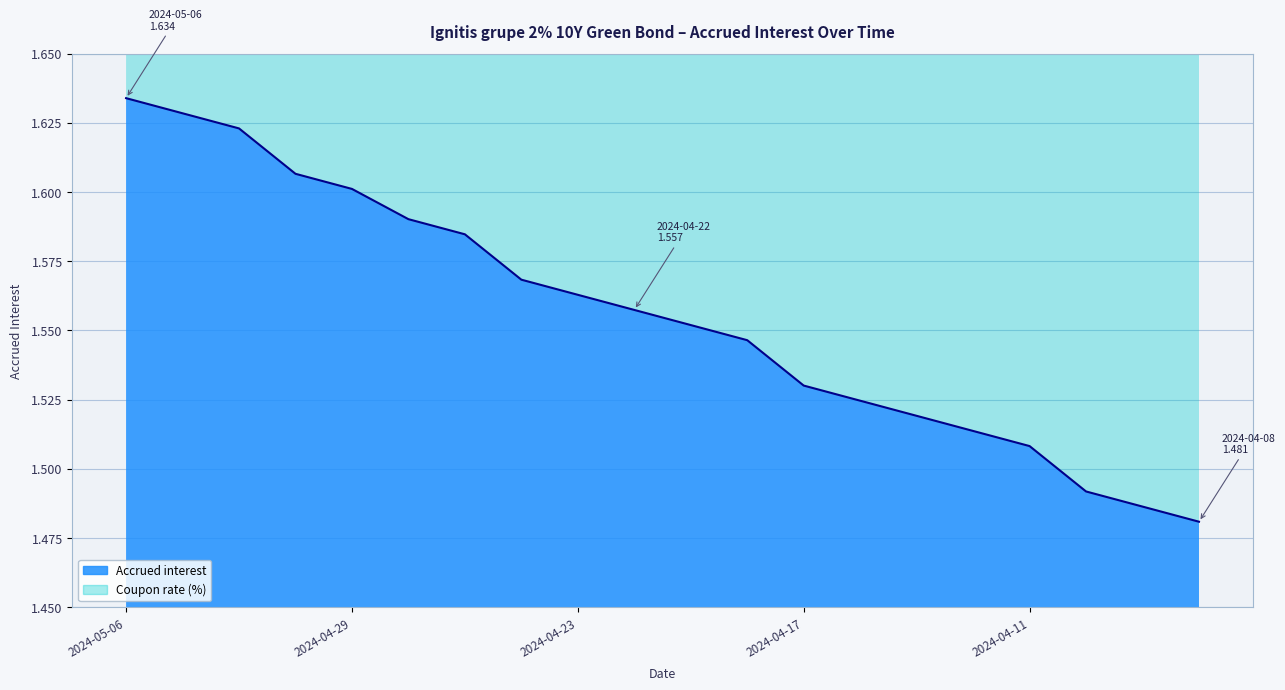

What is the sum of the values at 2024-04-10 and 2024-04-24?

3.1